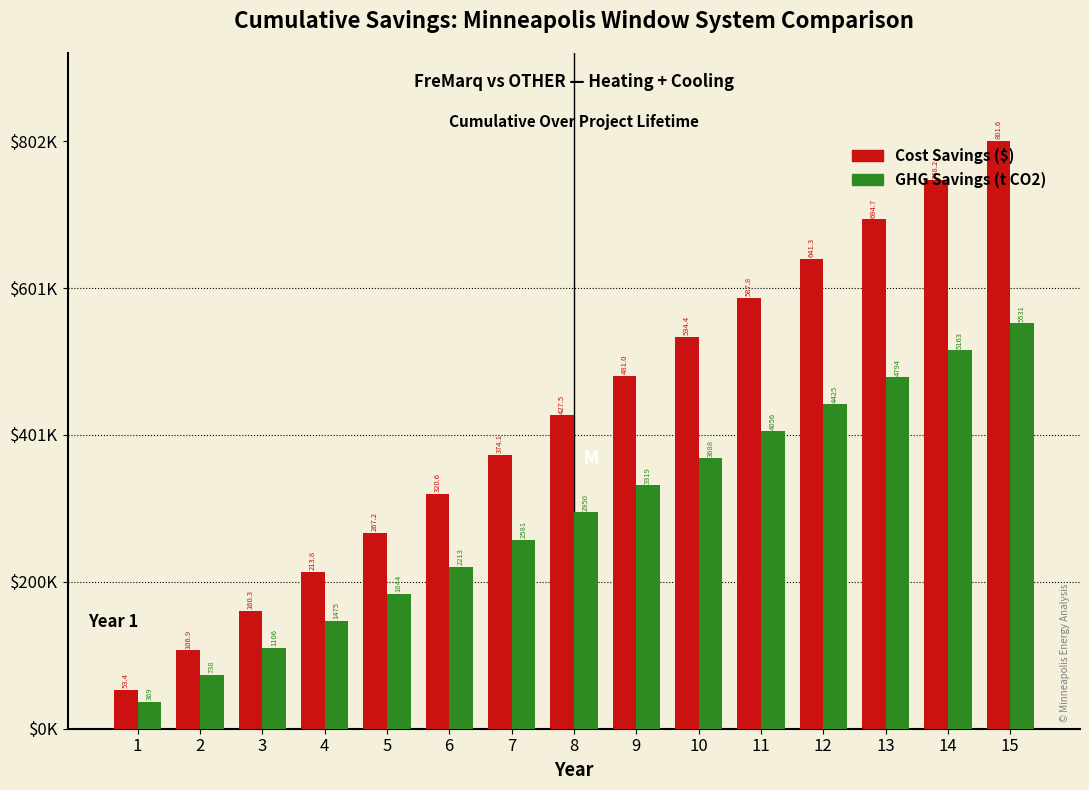

Does the chart contain stacked bars?

No